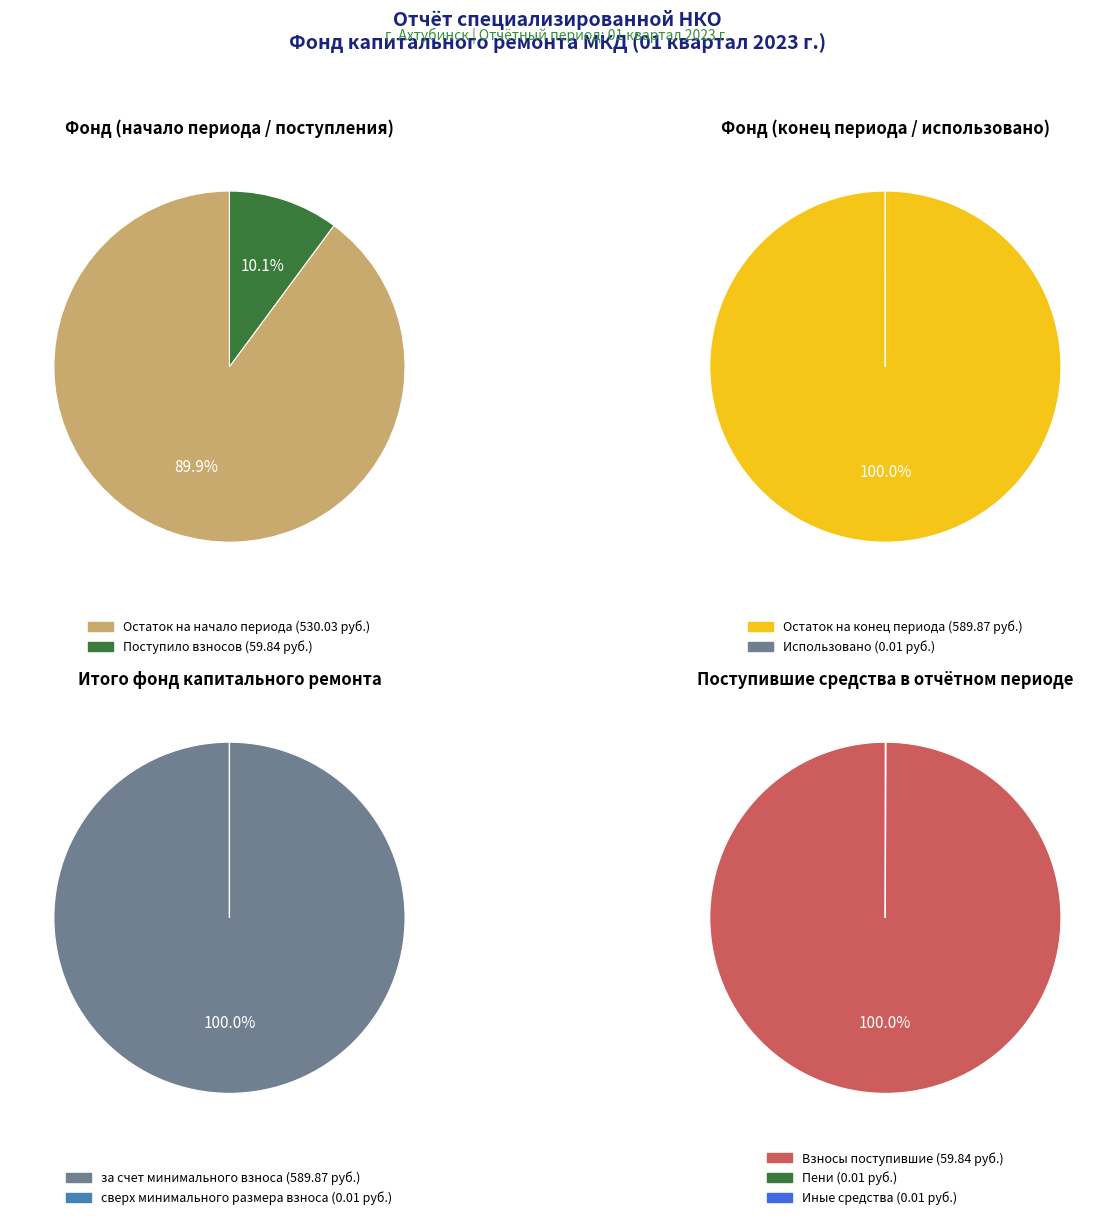

Is there a majority slice in this chart?

Yes